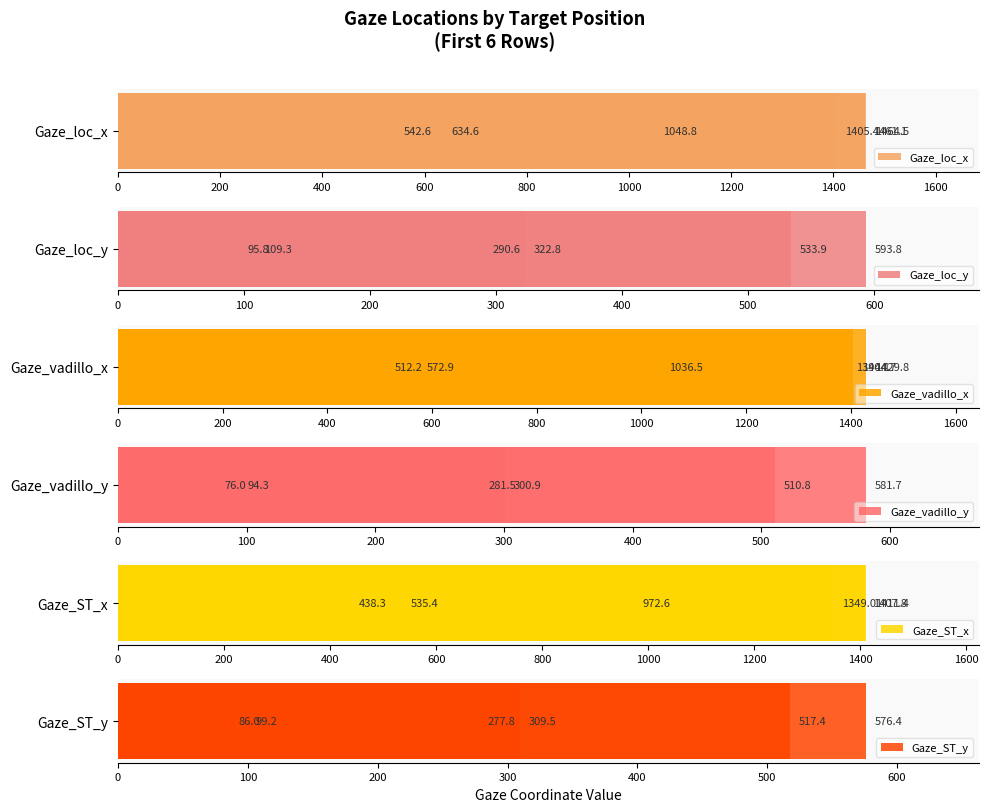

True or false: Gaze_vadillo_y has a value of 123.1 at 200.

False